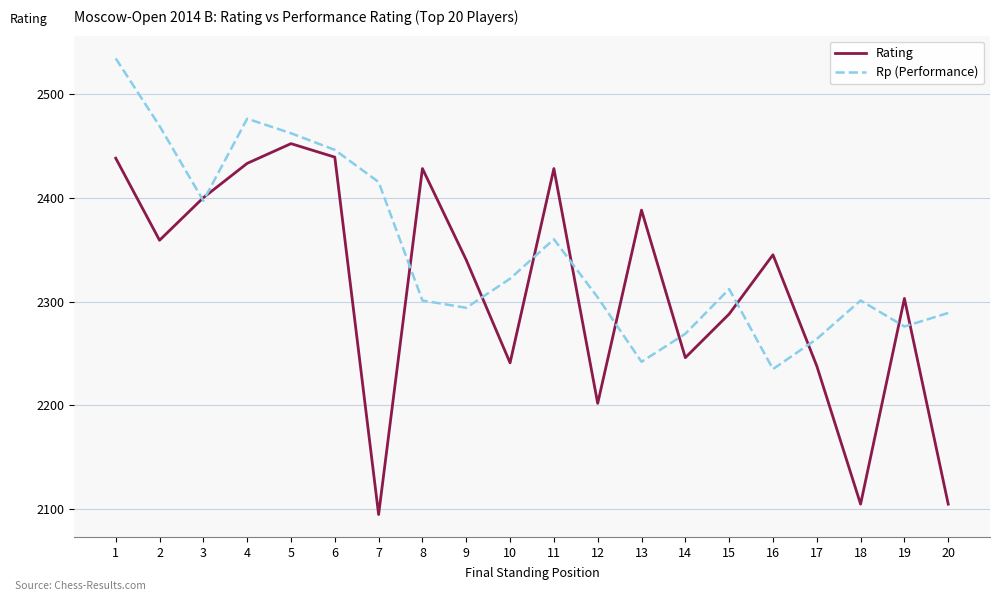

How many interior local peaks does the Rp (Performance) series have?

4